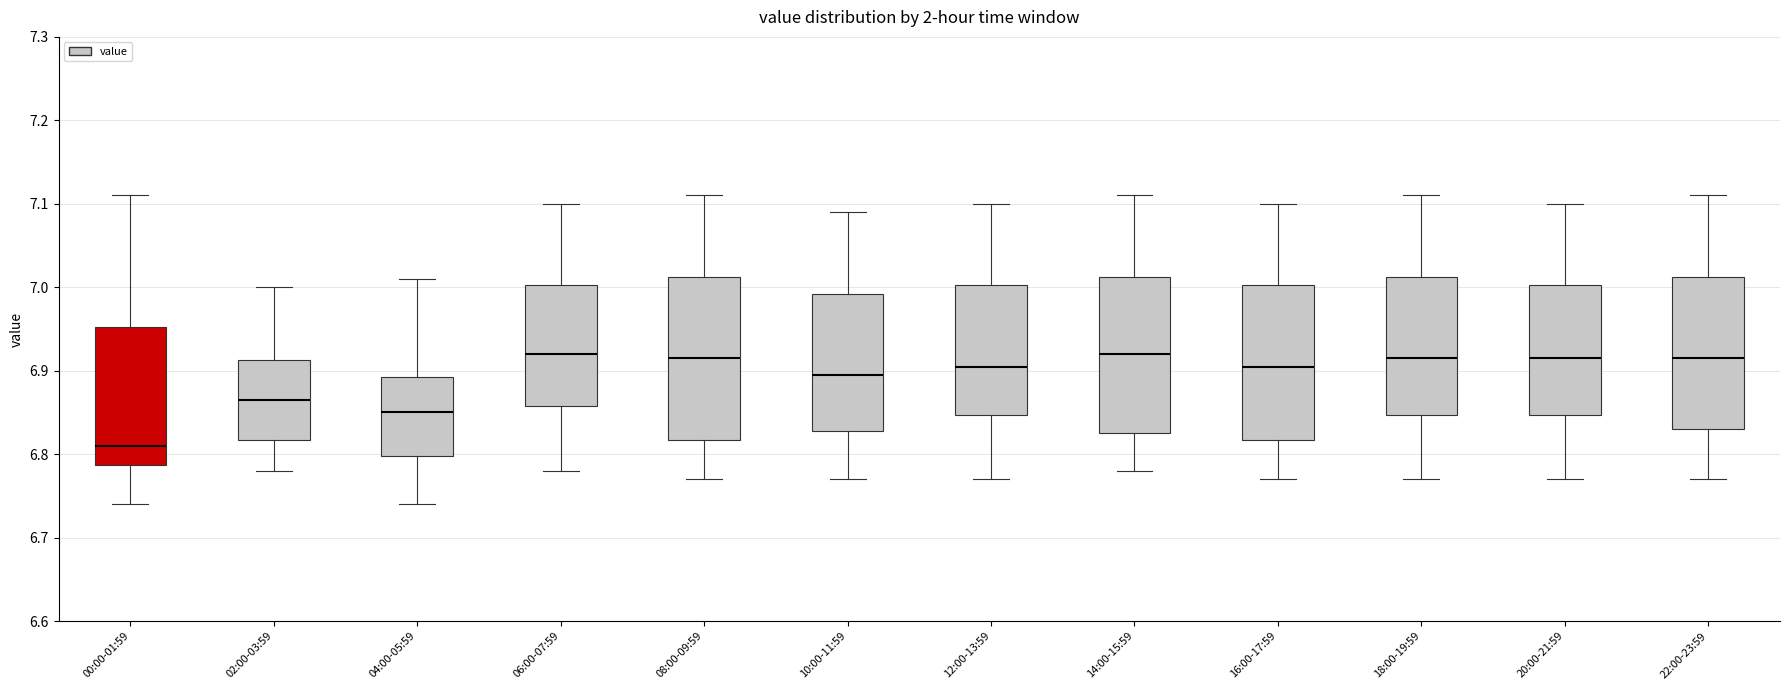

Which box's median line is the lowest?

00:00-01:59